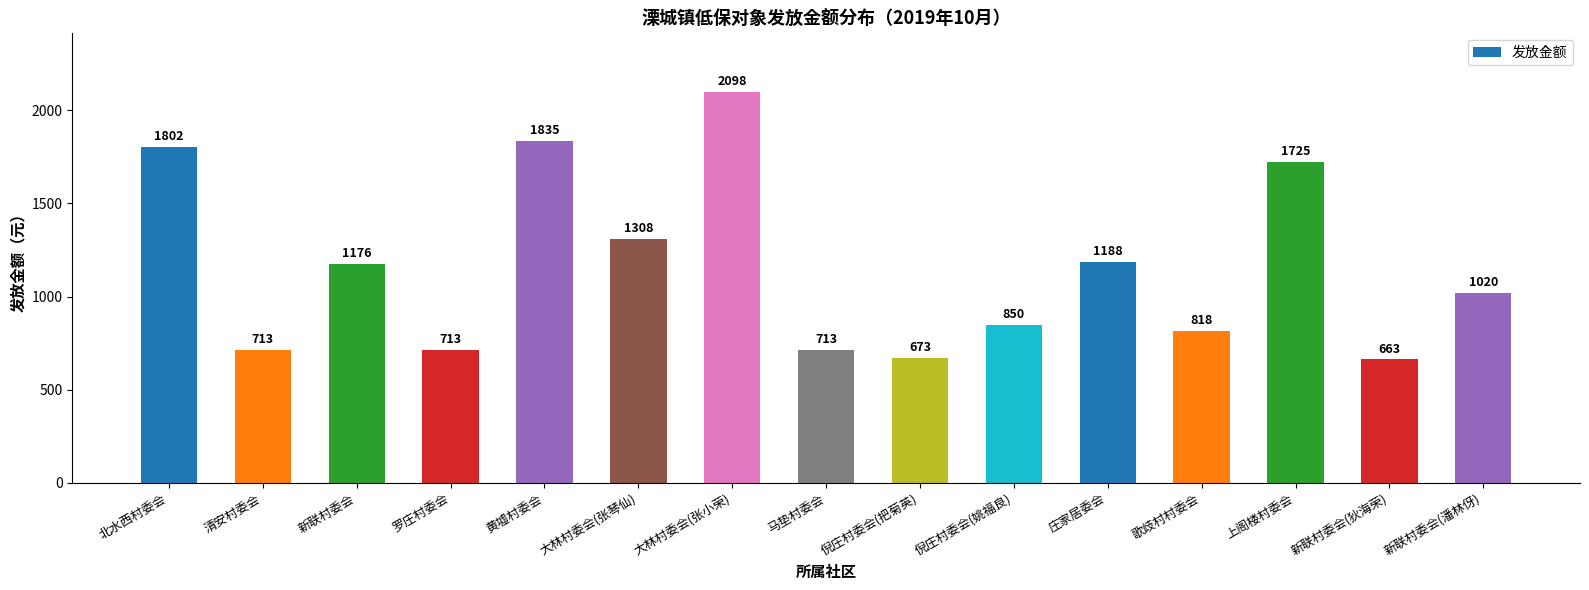

Is it true that the value at 马垫村委会 is 713?

True